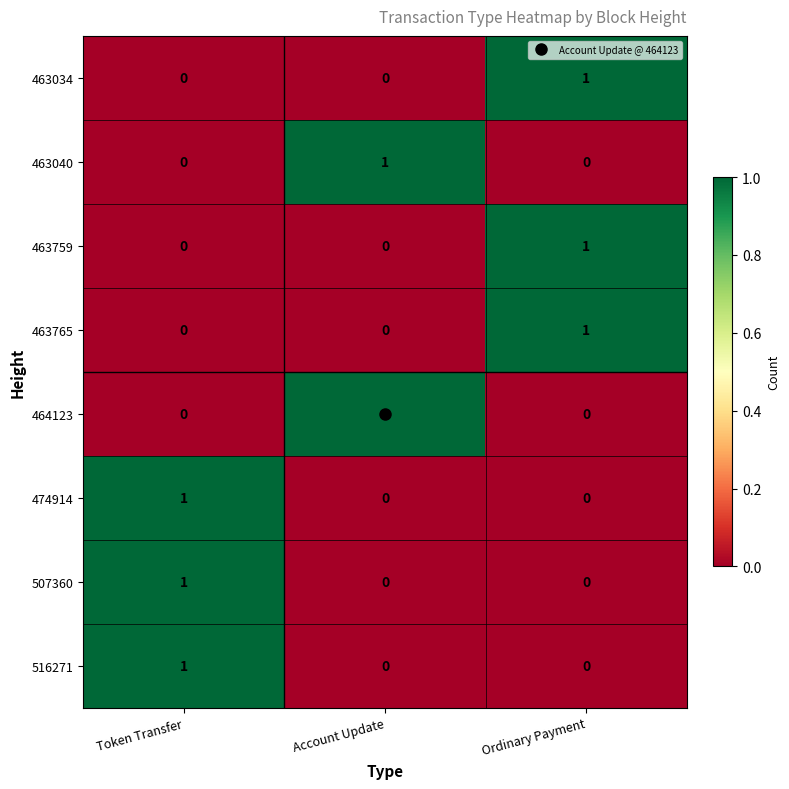

The value of 507360 at Token Transfer is 2. True or false?

False